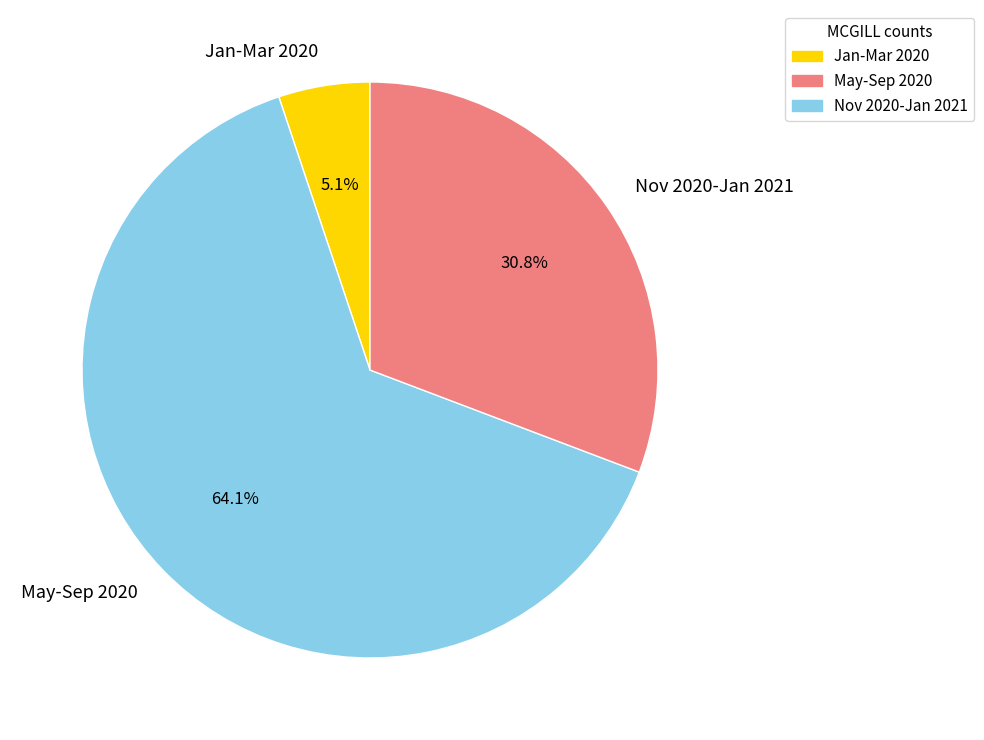

Approximately how many times larger is the value at Nov 2020-Jan 2021 compared to Jan-Mar 2020?

6.0